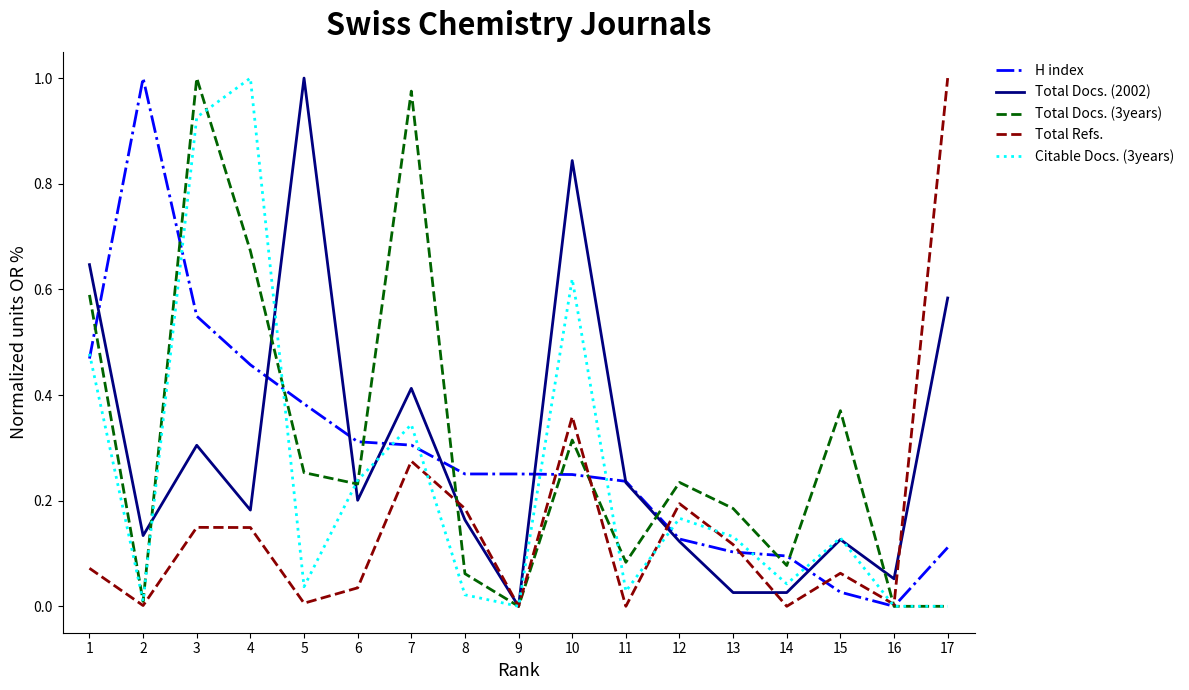

At which label does Total Docs. (3years) reach its peak?

3